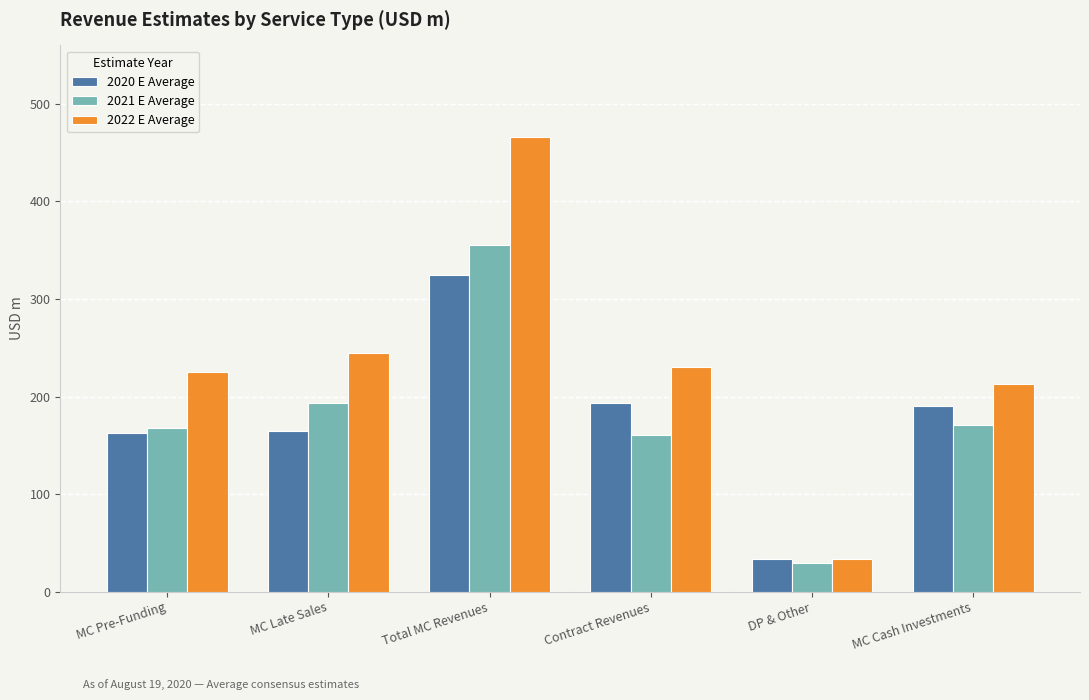

How many distinct data groups are displayed?

3